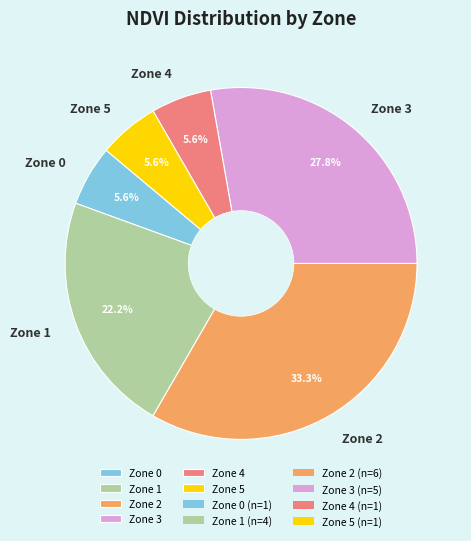

True or false: Zone 4 accounts for 26% of the total.

False